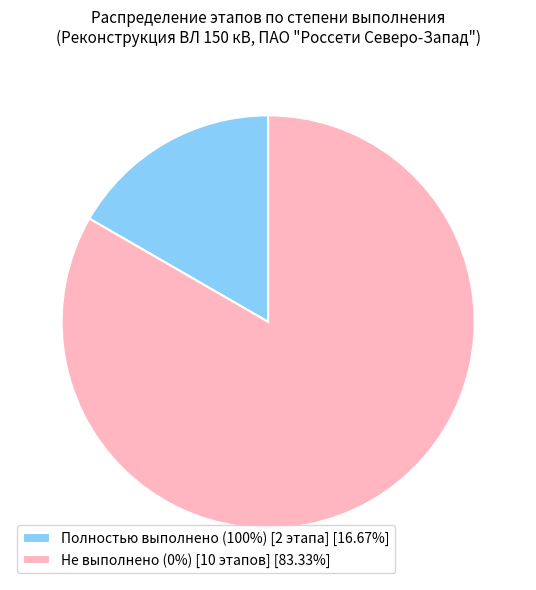

Does Полностью выполнено (100%) [2 этапа] [16.67%] account for over 50% of the chart?

No